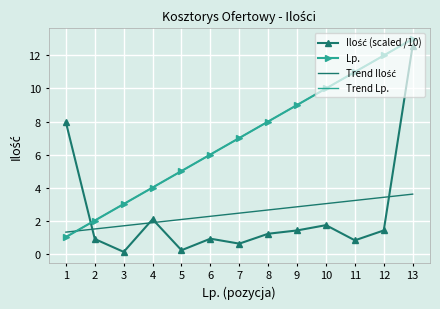

What is the value of the Trend Lp. point at the 9th from the left?

9.0